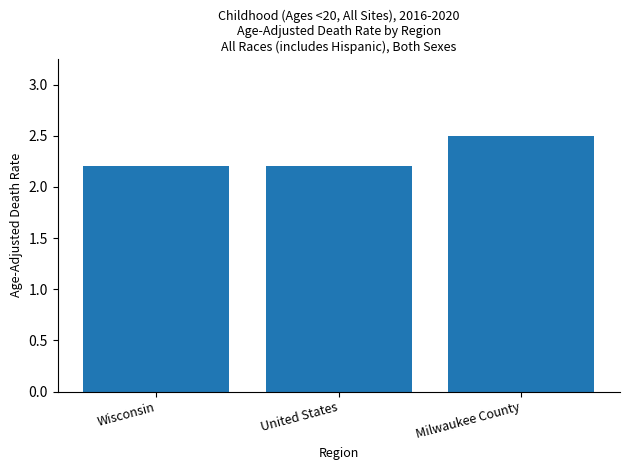

How many categories are shown in the chart?

3